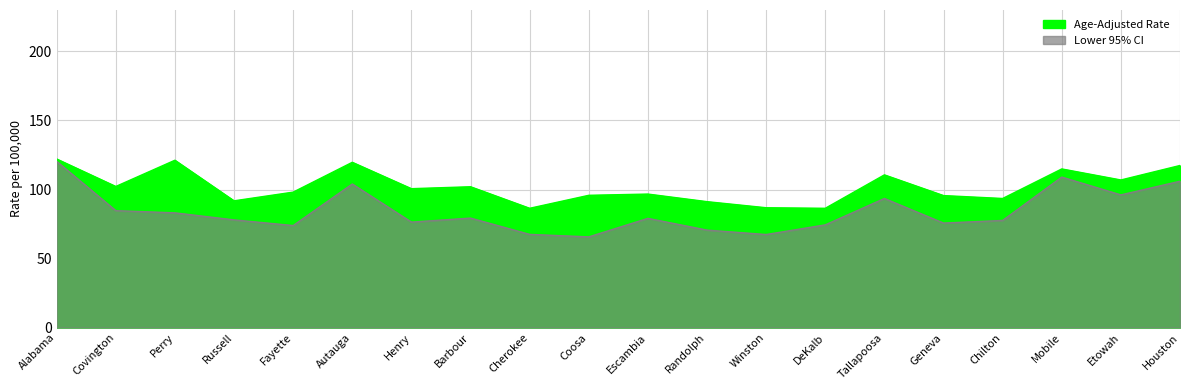

What is the label of the 1st point from the left?

Alabama